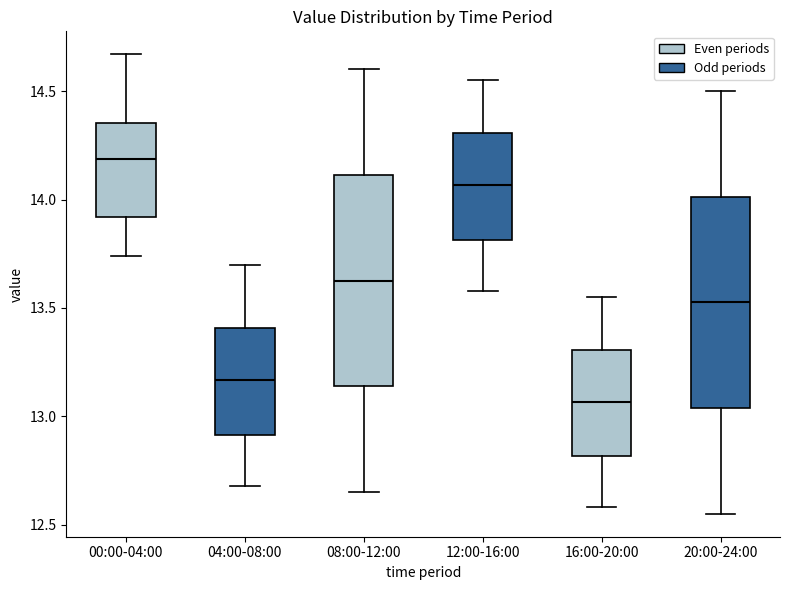

Reading left to right, read every box against the y-axis: the position of its median line, the range the box covers, and the ends of its whiskers. The values are not printed on the chart, so give them approximately, as read against the axis.

00:00-04:00: median 14.20, box 13.90 to 14.35, whiskers 13.75 to 14.65
04:00-08:00: median 13.15, box 12.90 to 13.40, whiskers 12.70 to 13.70
08:00-12:00: median 13.65, box 13.15 to 14.10, whiskers 12.65 to 14.60
12:00-16:00: median 14.05, box 13.80 to 14.30, whiskers 13.60 to 14.55
16:00-20:00: median 13.05, box 12.80 to 13.30, whiskers 12.60 to 13.55
20:00-24:00: median 13.55, box 13.05 to 14.00, whiskers 12.55 to 14.50